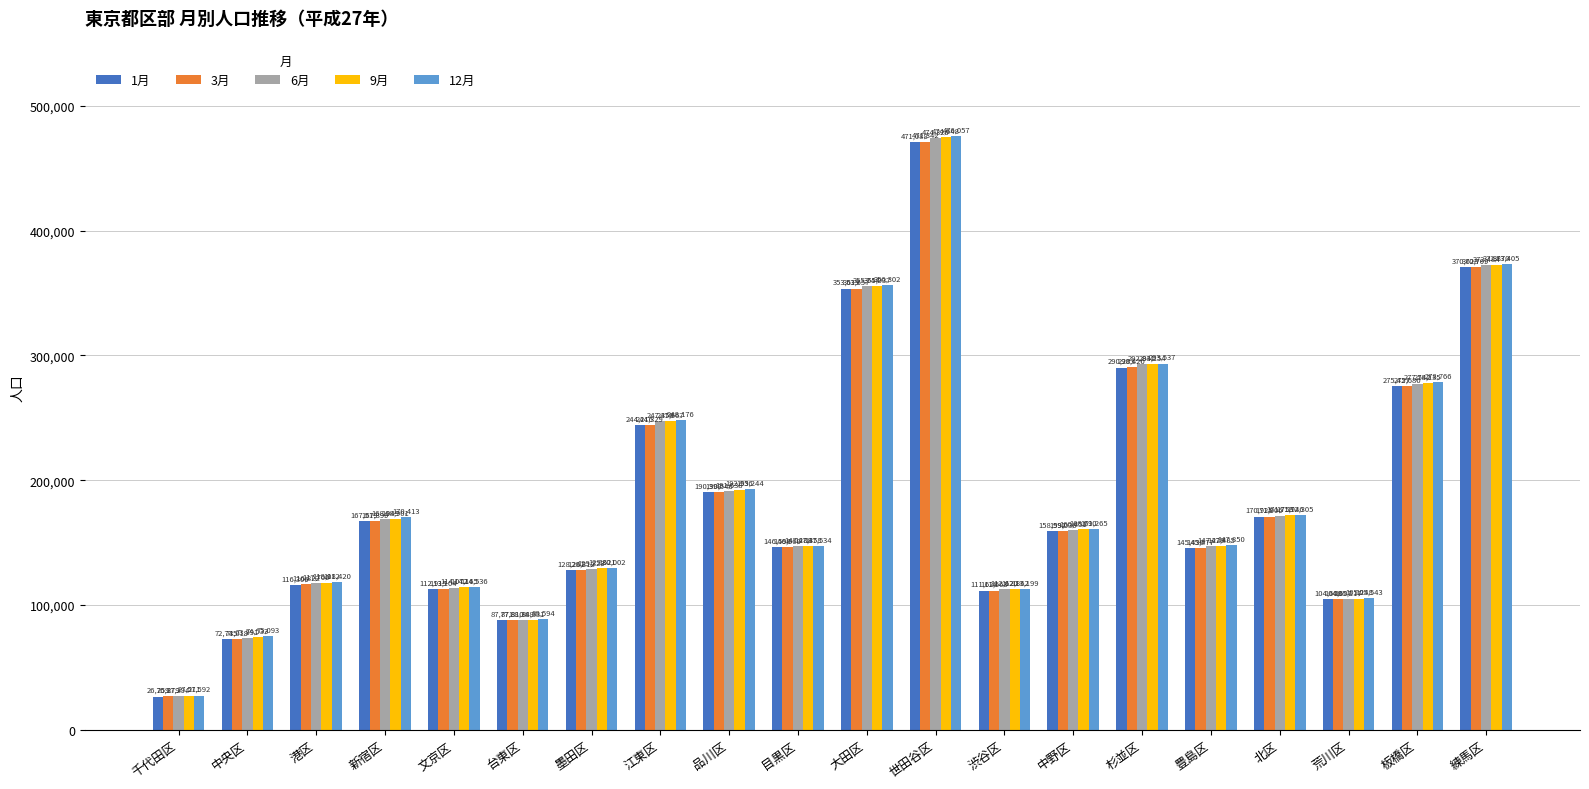

Is the value of 1月 at 中野区 greater than the value of 3月 at 渋谷区?

Yes